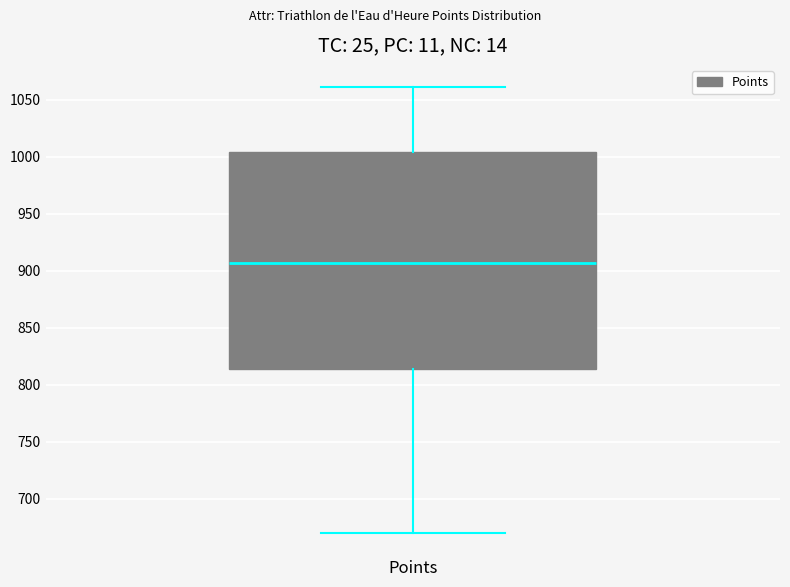

Where does the upper whisker of the box for Points end on the y-axis? The values are not printed on the chart, so give them approximately, as read against the axis.

1060